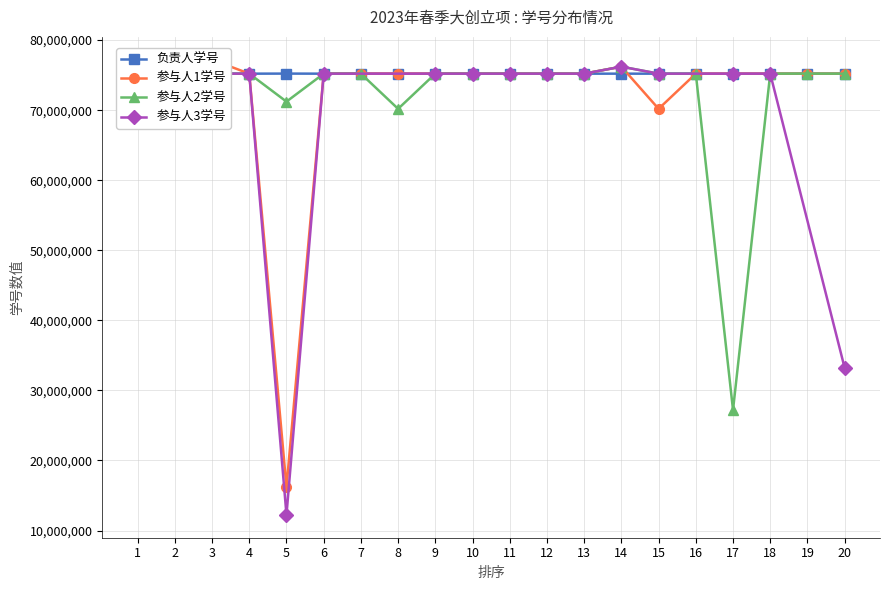

Rank the categories by 参与人2学号 value from lowest to highest.

17, 8, 5, 6, 18, 20, 16, 4, 15, 10, 1, 9, 11, 13, 7, 3, 12, 2, 19, 14